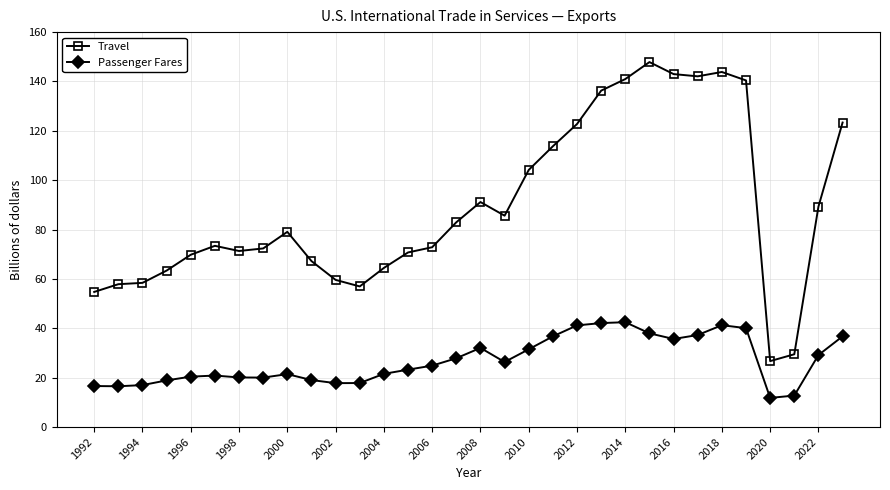

Is this an area chart (filled region under the line)?

No